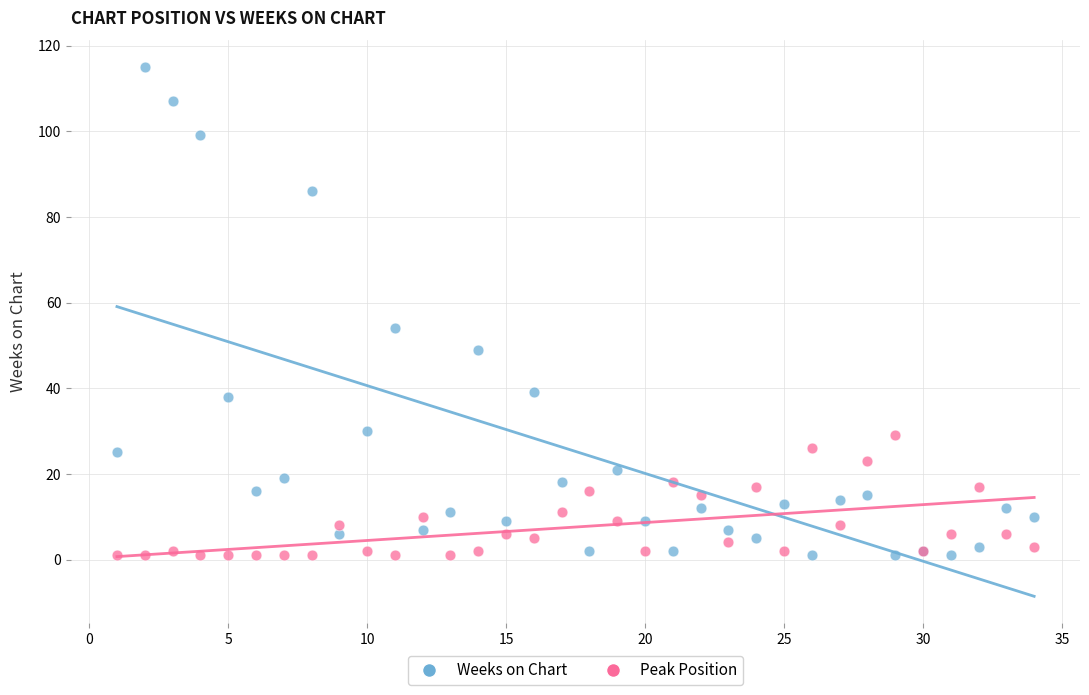

Which series reaches the maximum Y coordinate?

Weeks on Chart